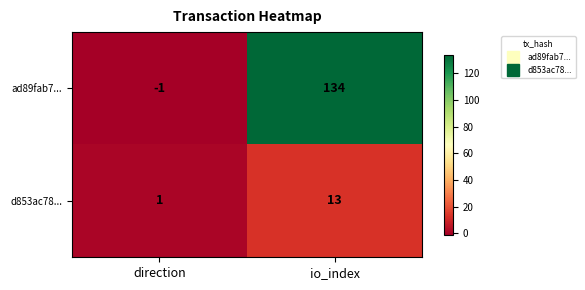

Reading left to right, transcribe all the data shown in this chart.

ad89fab7...: -1	134
d853ac78...: 1	13